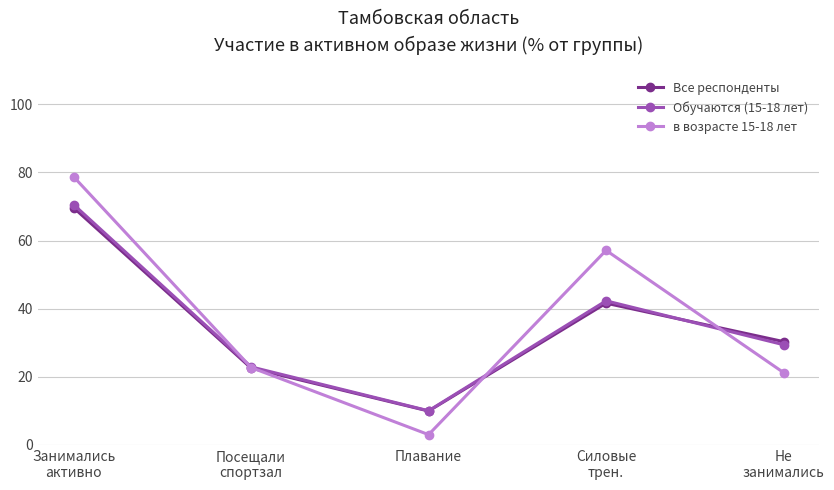

What position from the right is Плавание?

3